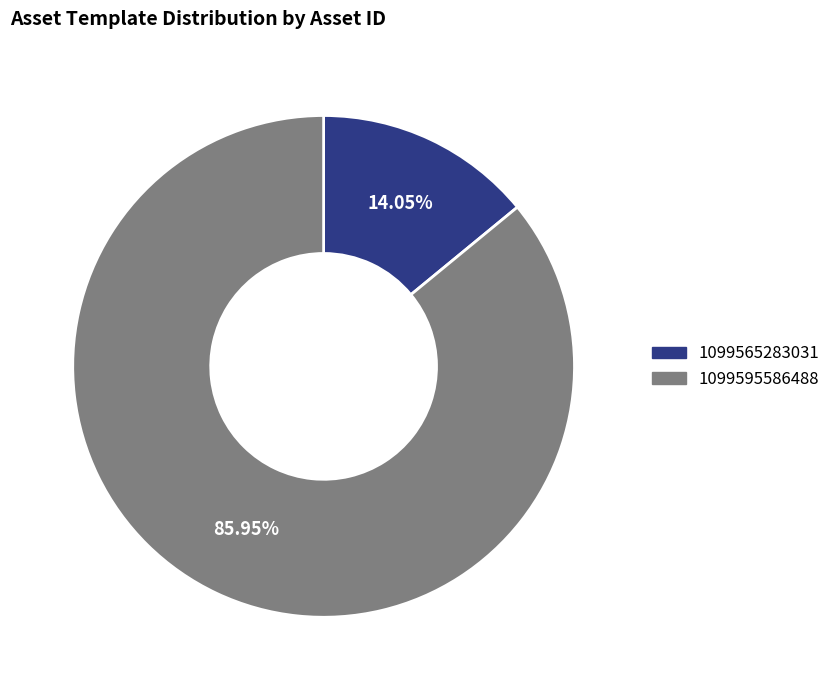

The 1099595586488 slice represents 98% of the pie. True or false?

False